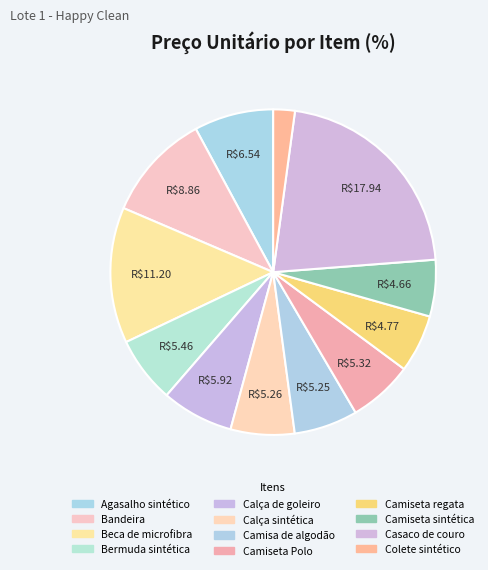

Is there a majority slice in this chart?

No